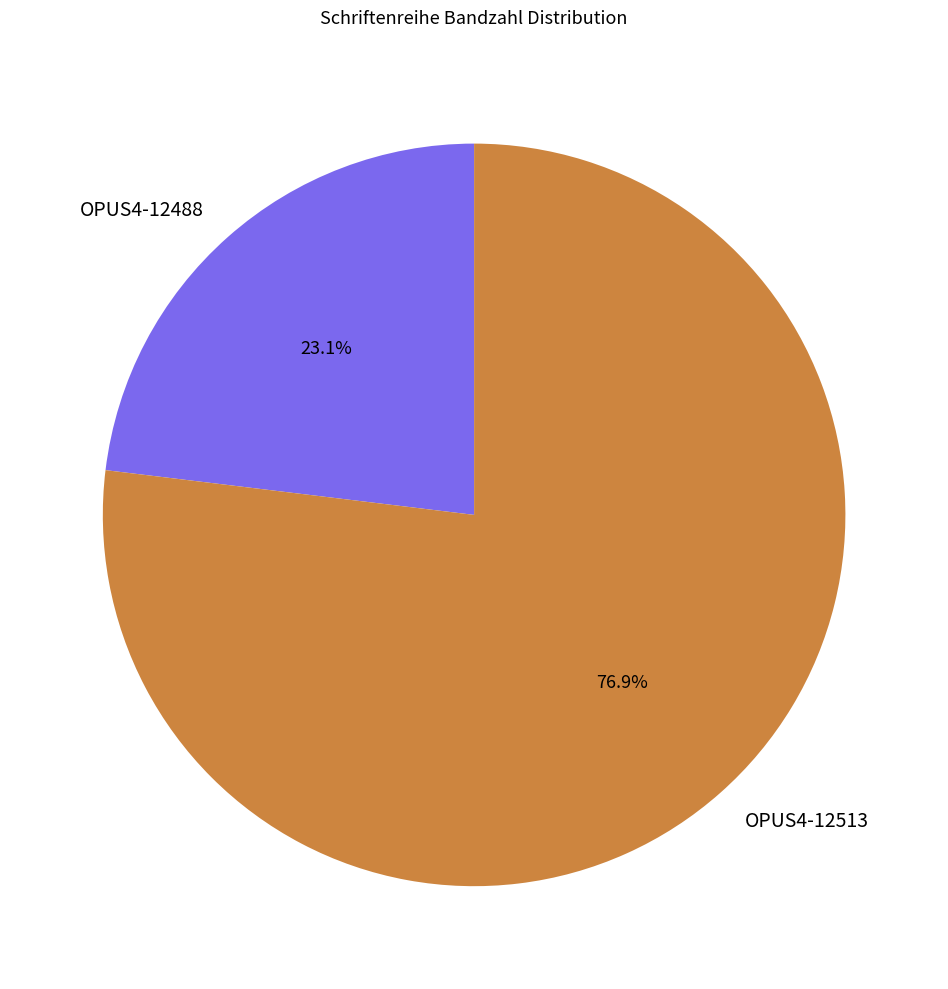

Rank the categories by value from lowest to highest.

OPUS4-12488, OPUS4-12513